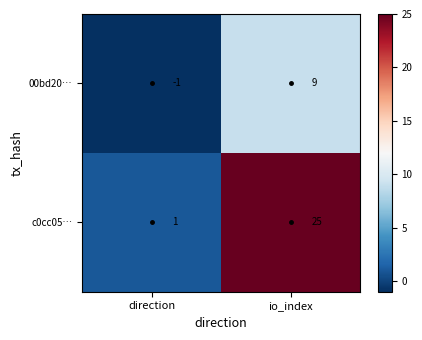

Rank the series by their maximum value, from lowest to highest.

00bd20…, c0cc05…